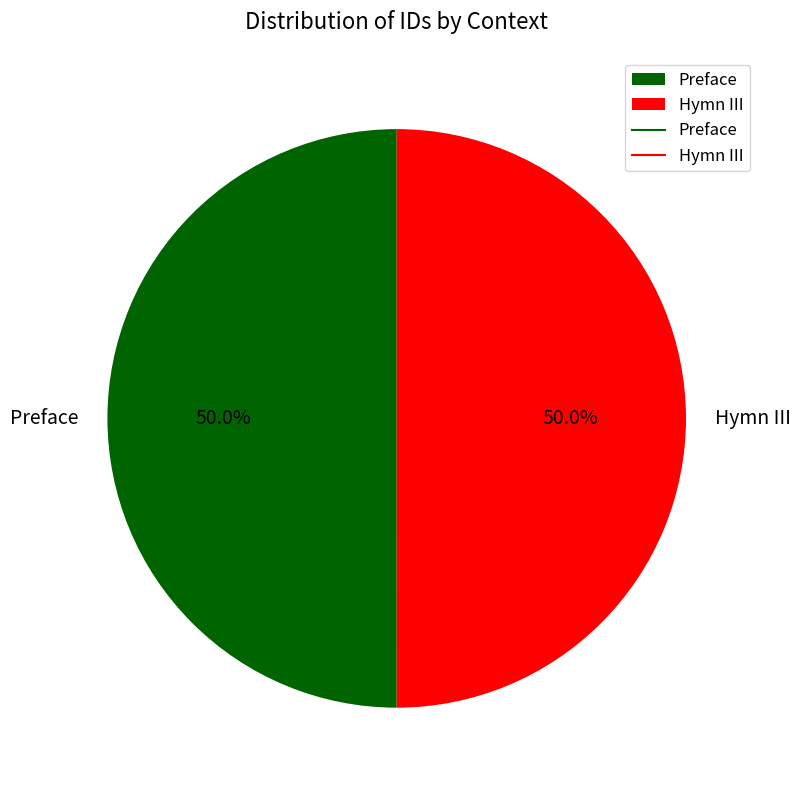

To the nearest percent, what is the average slice percentage?

50%